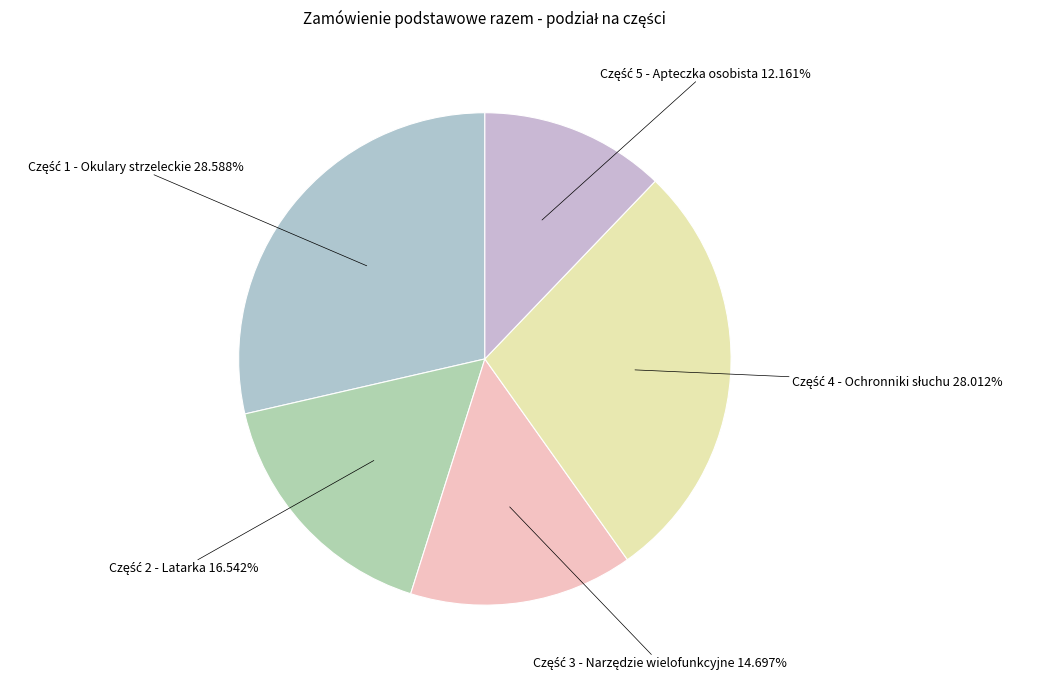

To the nearest percent, what is the average slice percentage?

20%